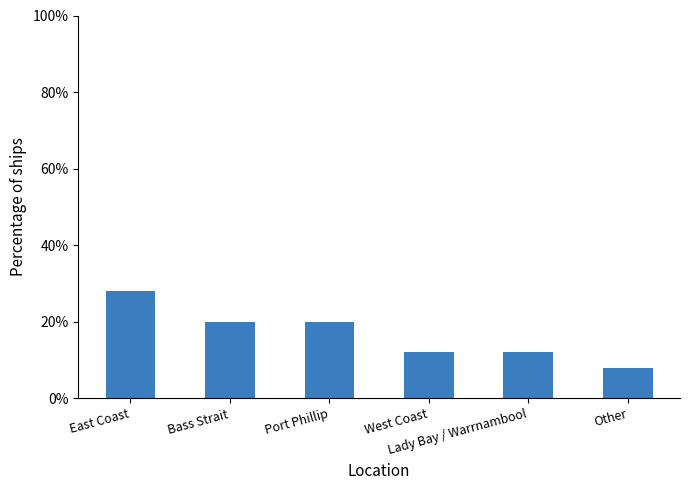

What is the change in value from Port Phillip to Other?

-12.0